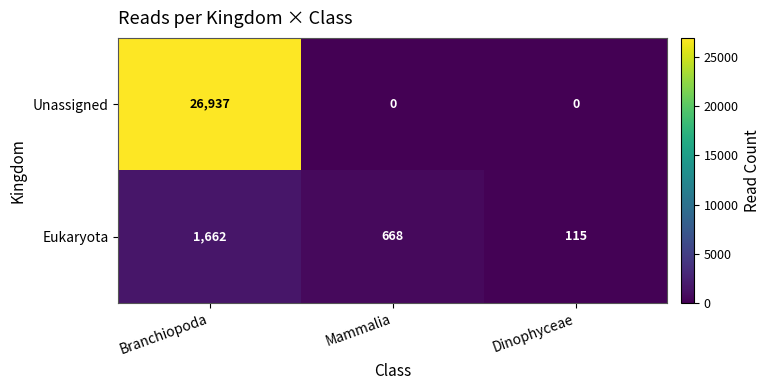

Reading left to right, transcribe all the data shown in this chart.

Unassigned: Branchiopoda=26937	Mammalia=0	Dinophyceae=0
Eukaryota: Branchiopoda=1662	Mammalia=668	Dinophyceae=115